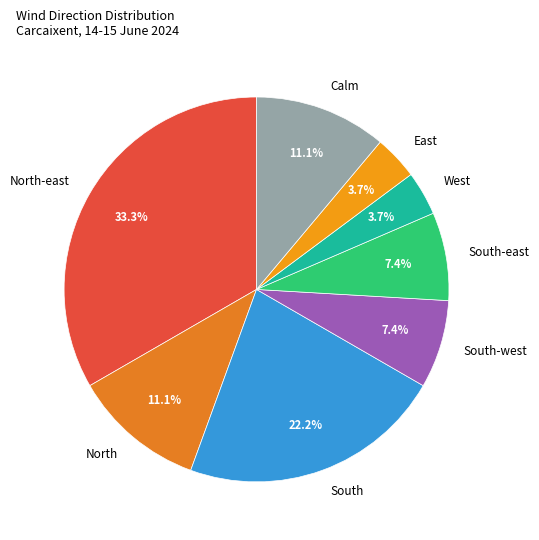

Combined, do South and North-east account for over 50%?

Yes